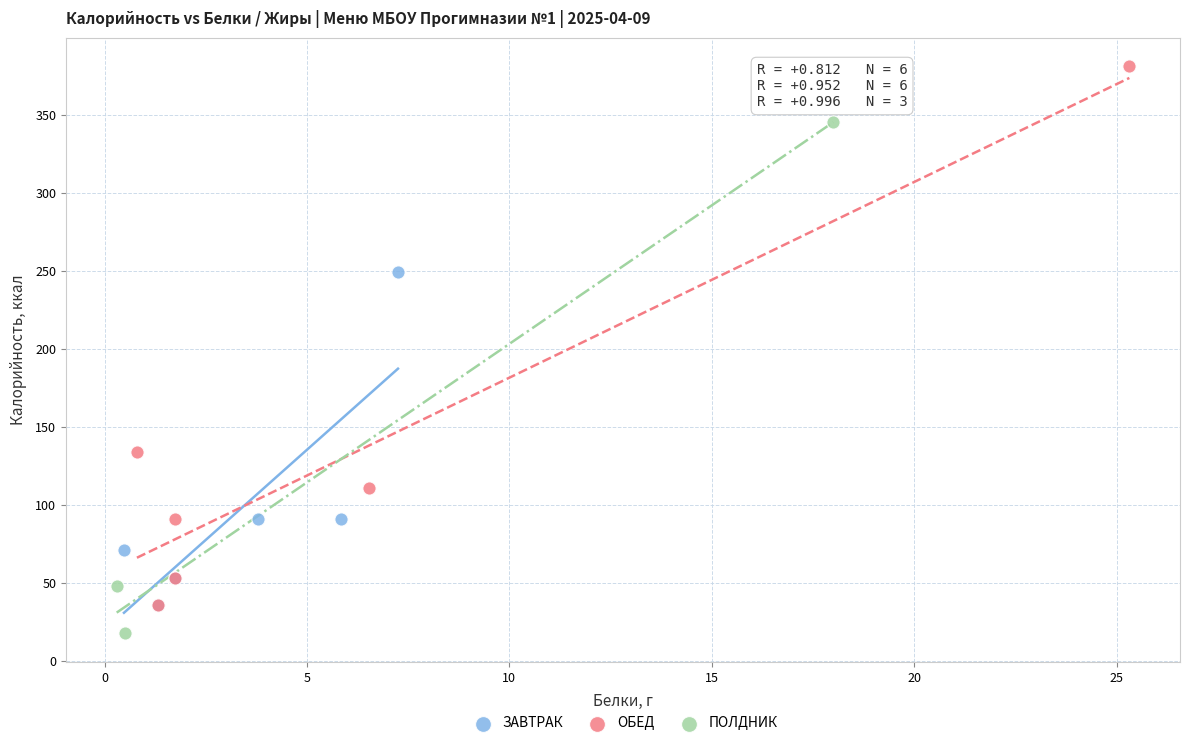

Which series reaches the minimum Y coordinate?

ПОЛДНИК